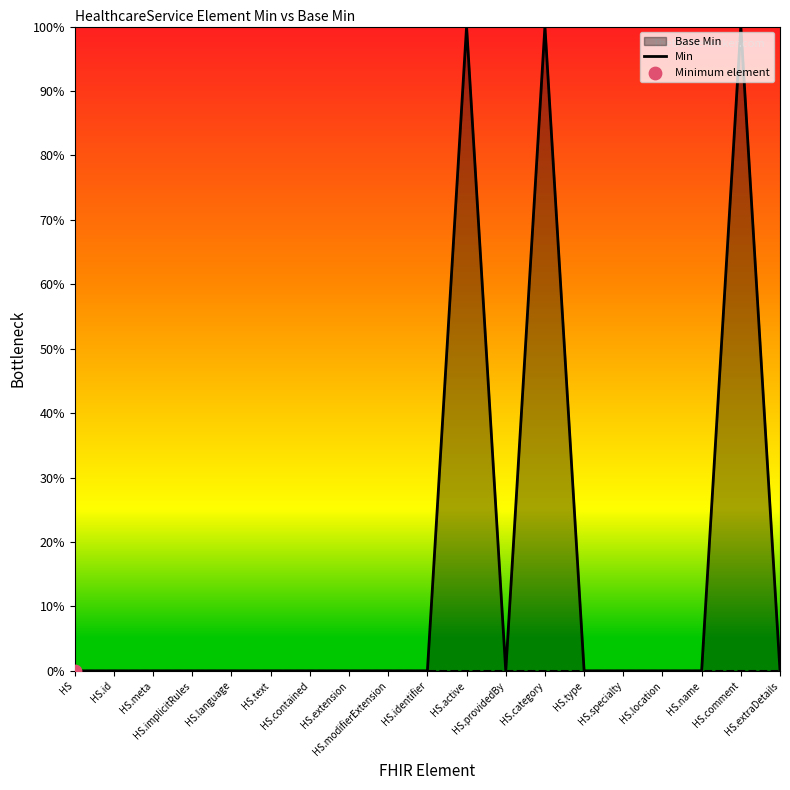

Which has a higher value, HS.modifierExtension or HS.providedBy?

HS.modifierExtension